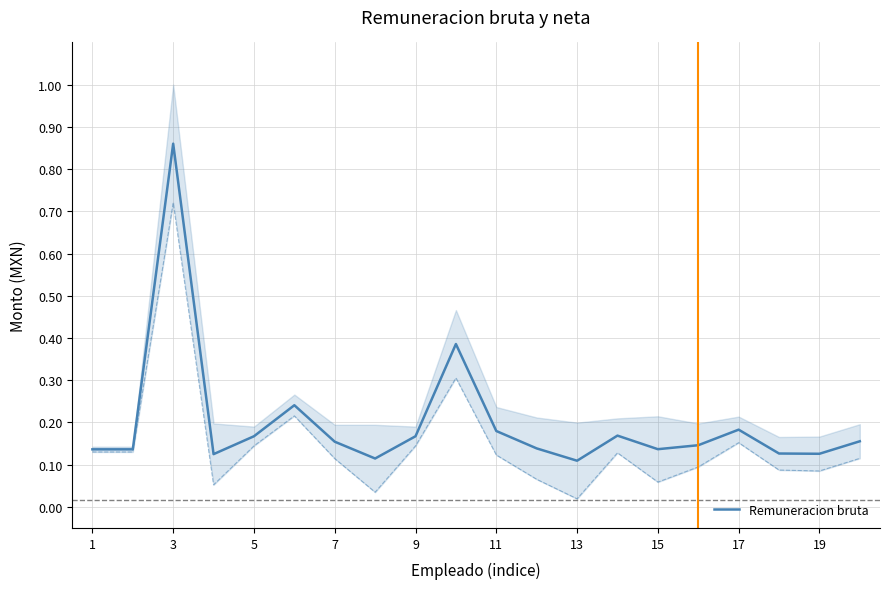

How many lines are shown in the chart?

1